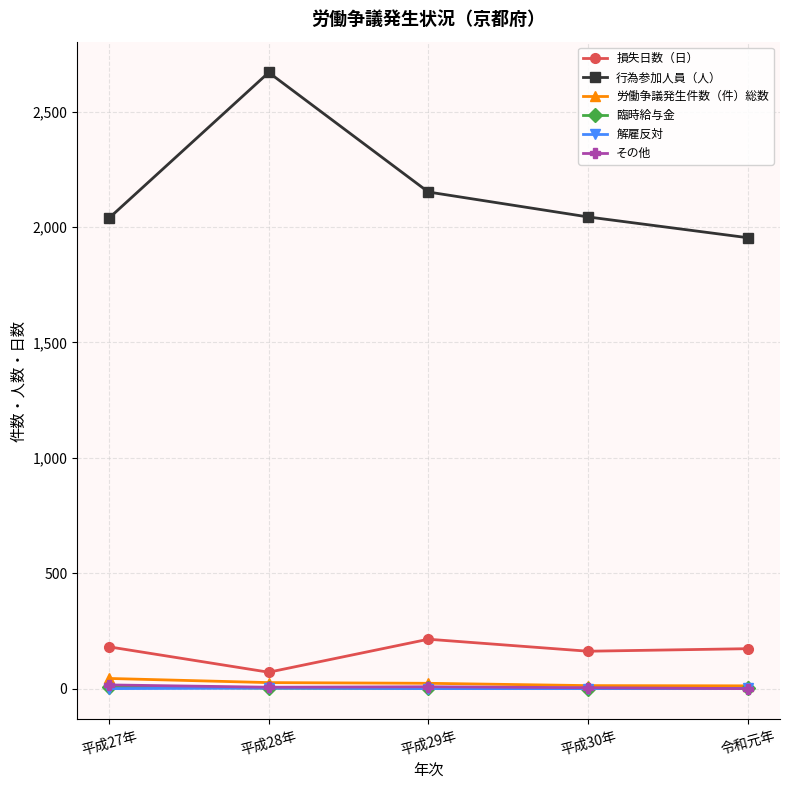

What is the average value of the 損失日数（日） series?

160